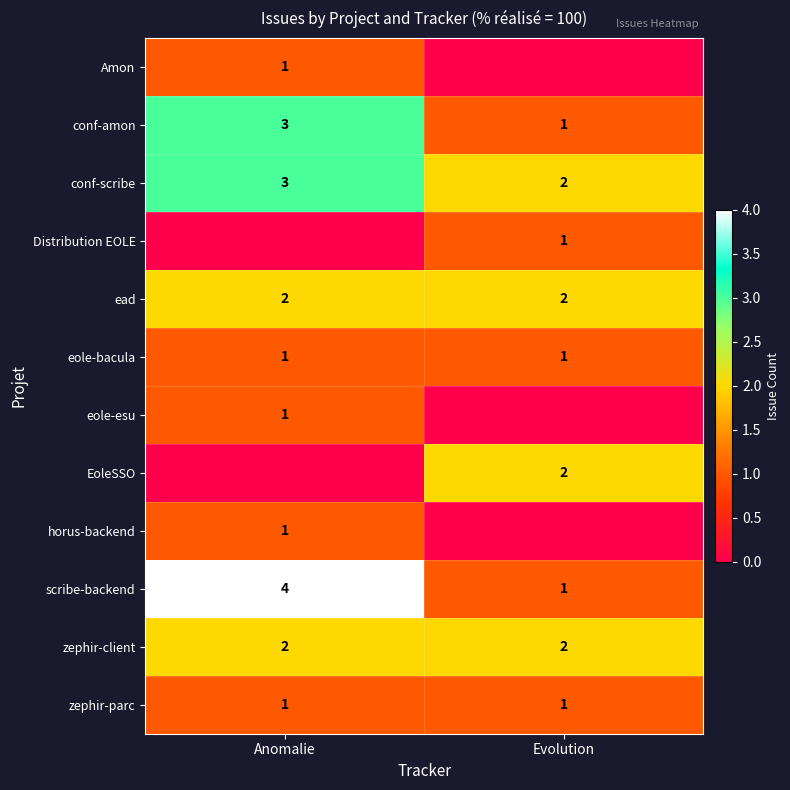

List the labels in order of conf-amon value, smallest first.

Evolution, Anomalie